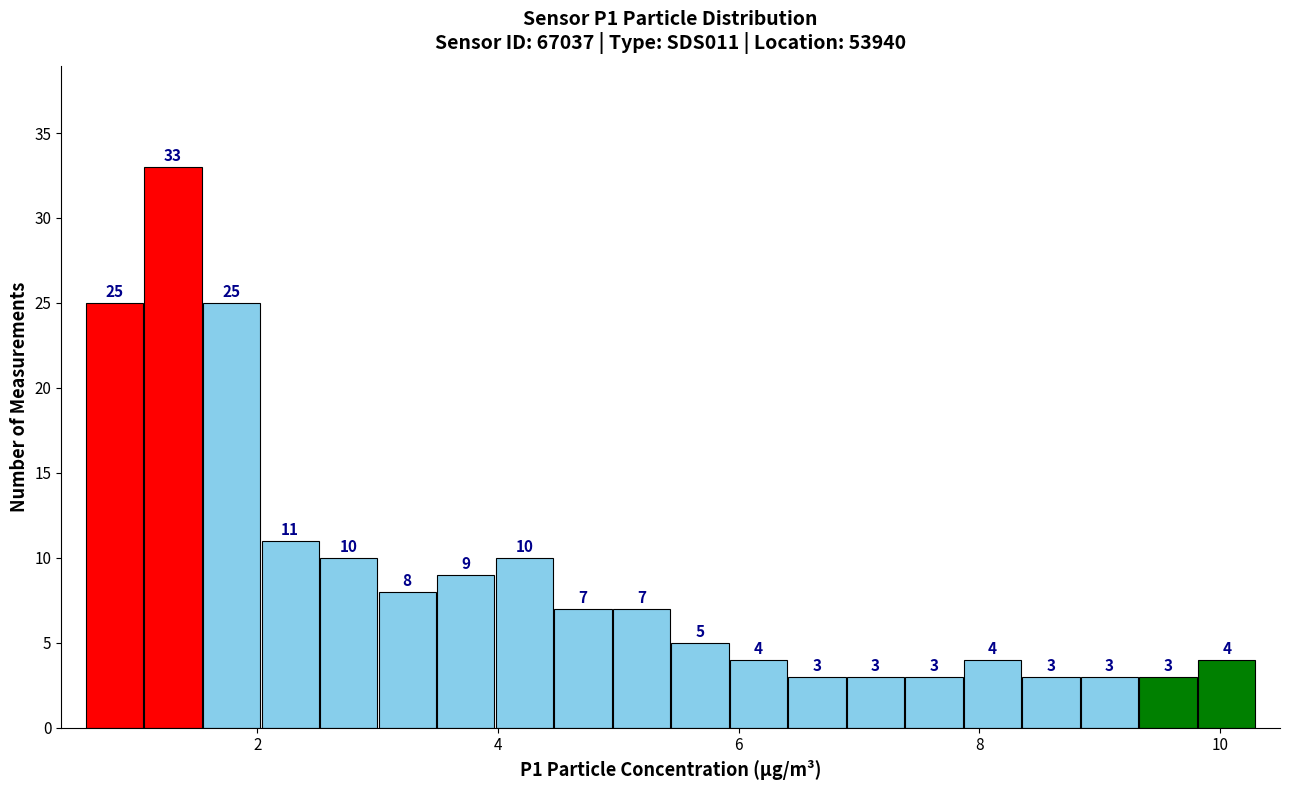

Read against the x-axis, roughly where is the centre of the tallest bar?

1.2